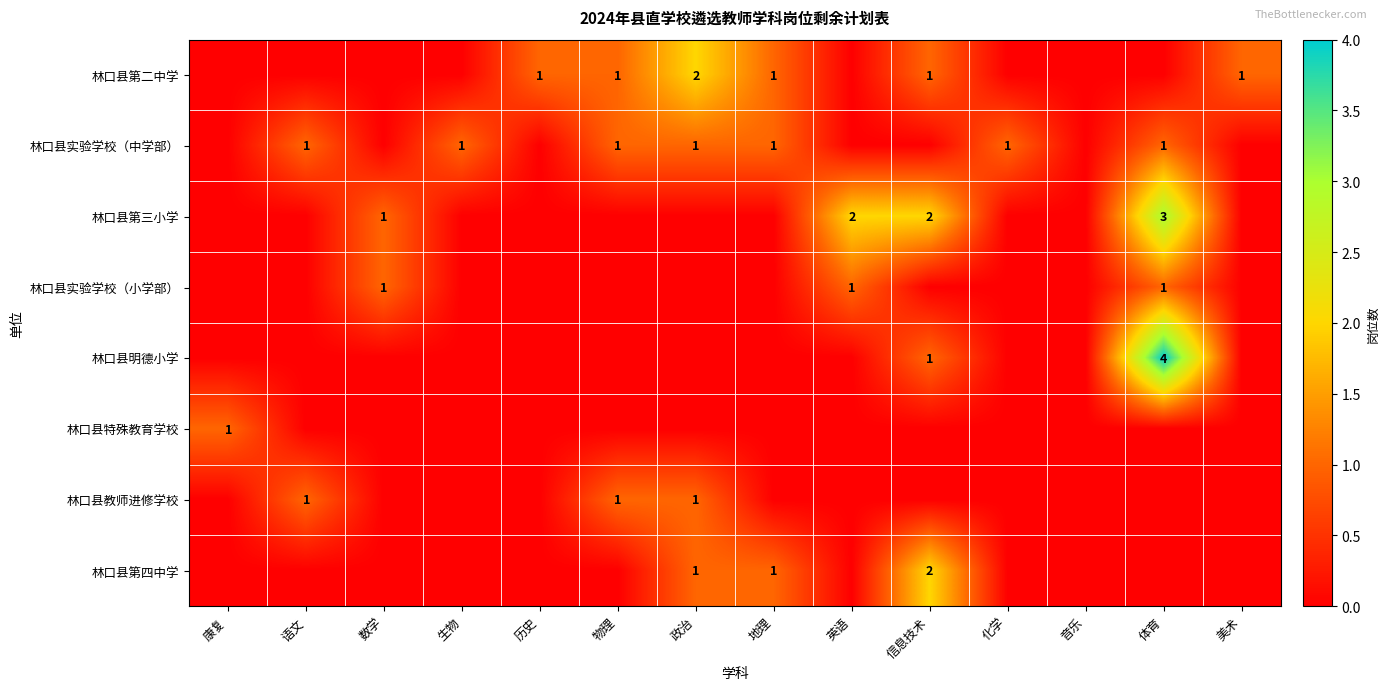

Is it true that 林口县实验学校（中学部） equals 0 at 地理?

False